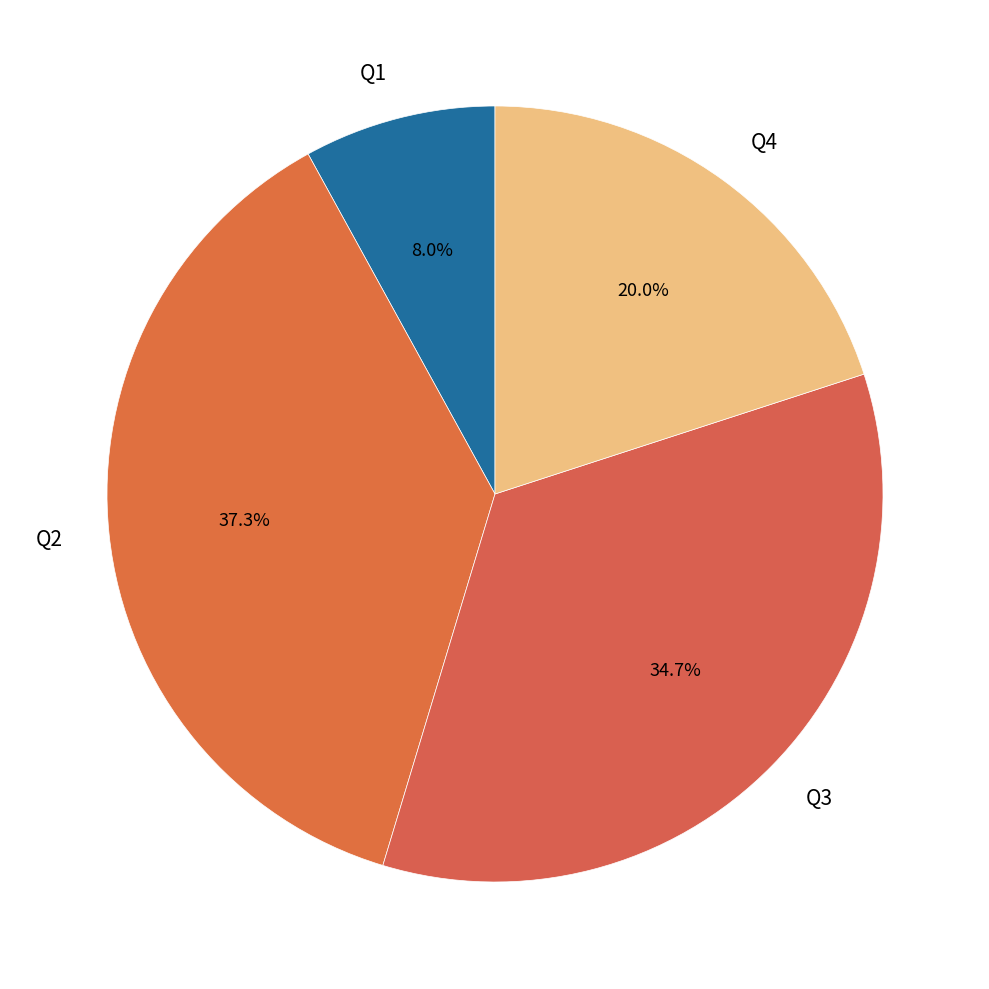

Is there any slice that represents more than half of the pie?

No